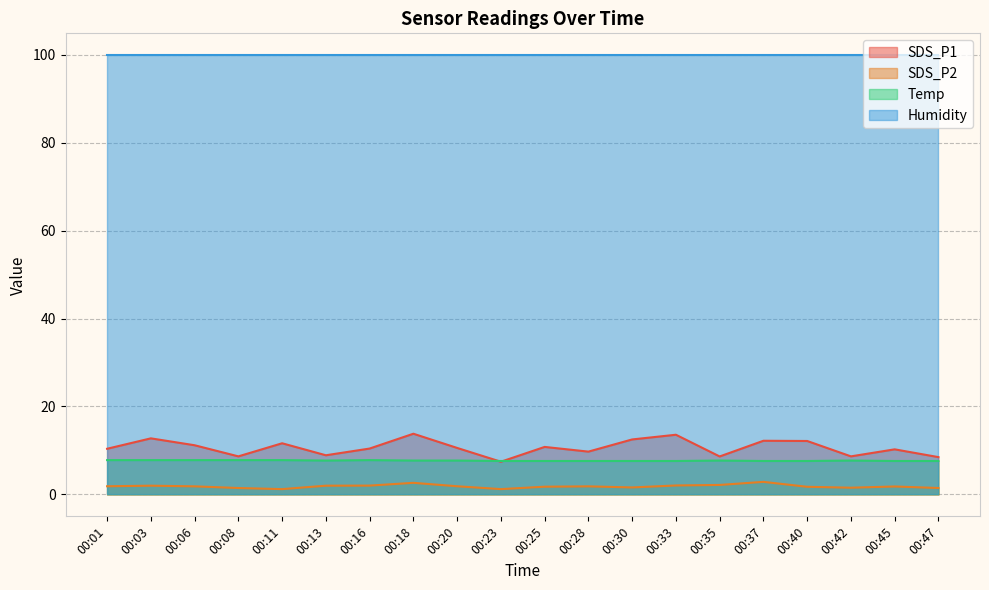

The Temp series shows 7.8 at 00:11. True or false?

True